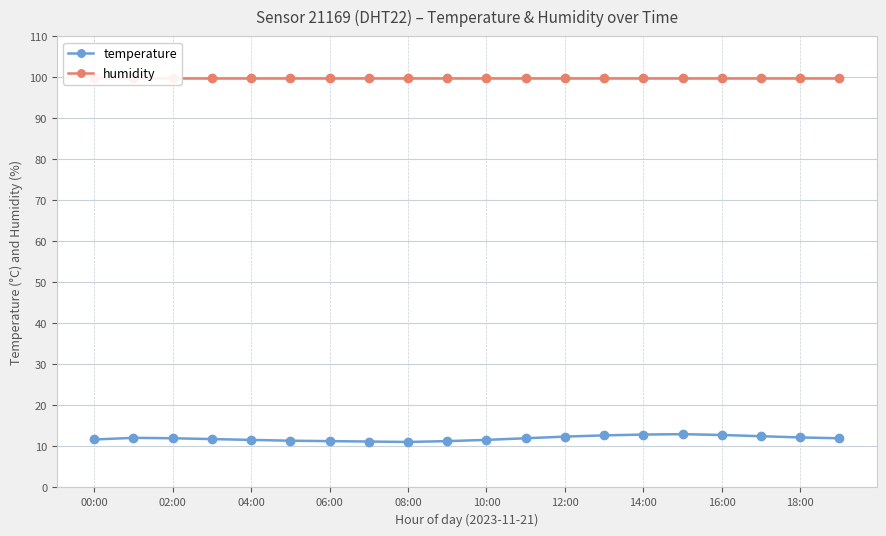

The value of temperature at 08:00 is 2.4. True or false?

False